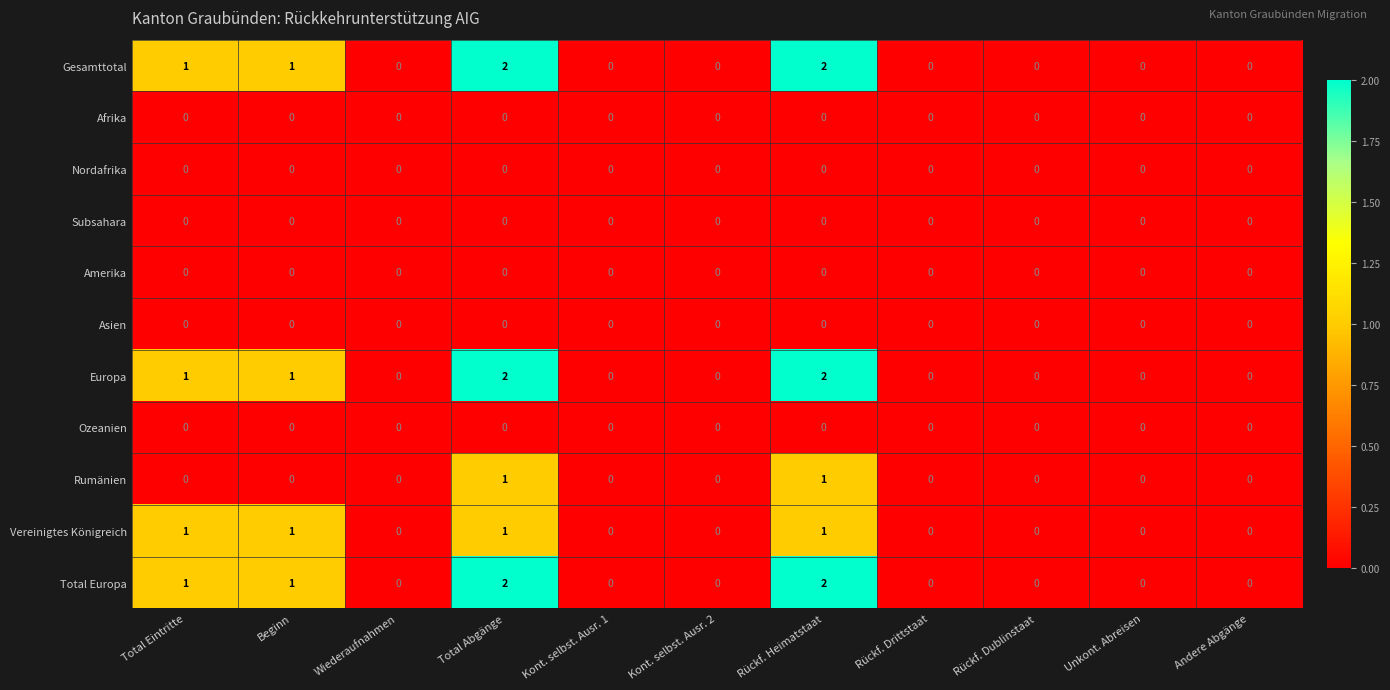

How many distinct data groups are displayed?

11